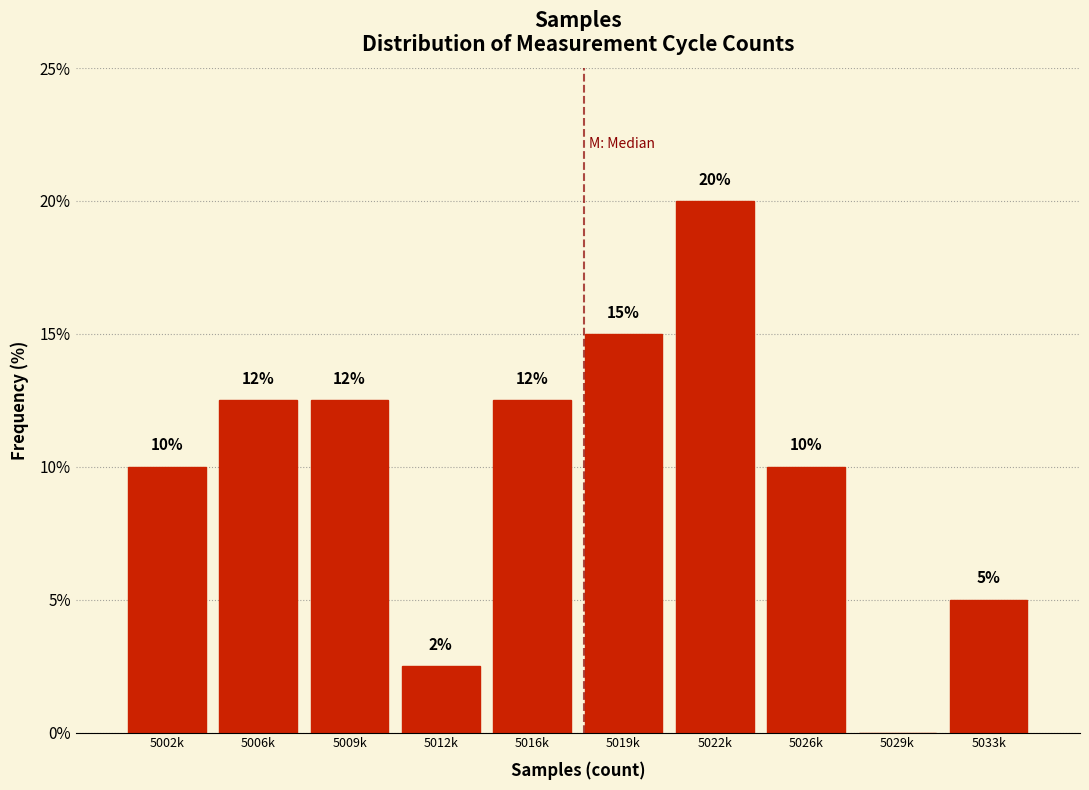

What is the approximate value at 5019k?

15.0